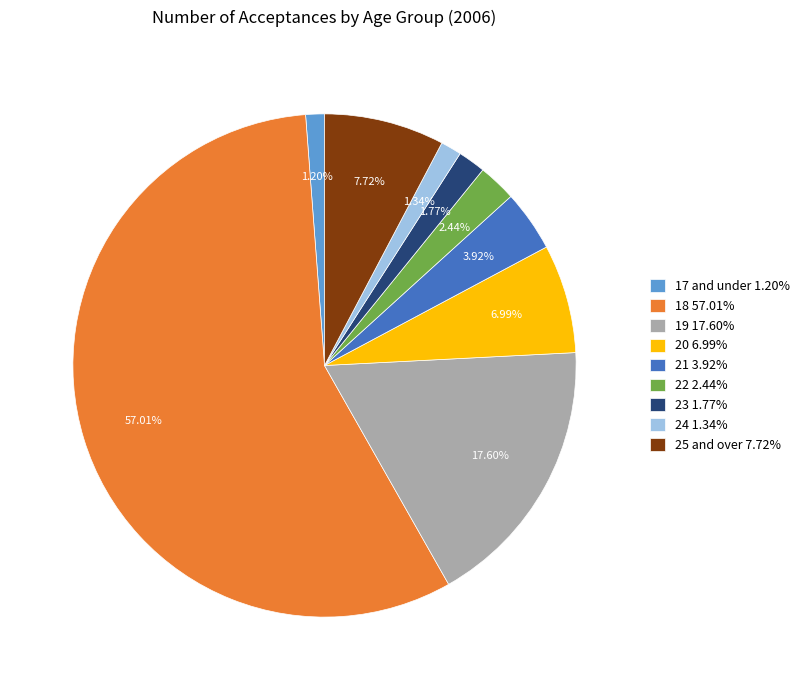

What percentage is the 21 slice, to the nearest percent?

4%